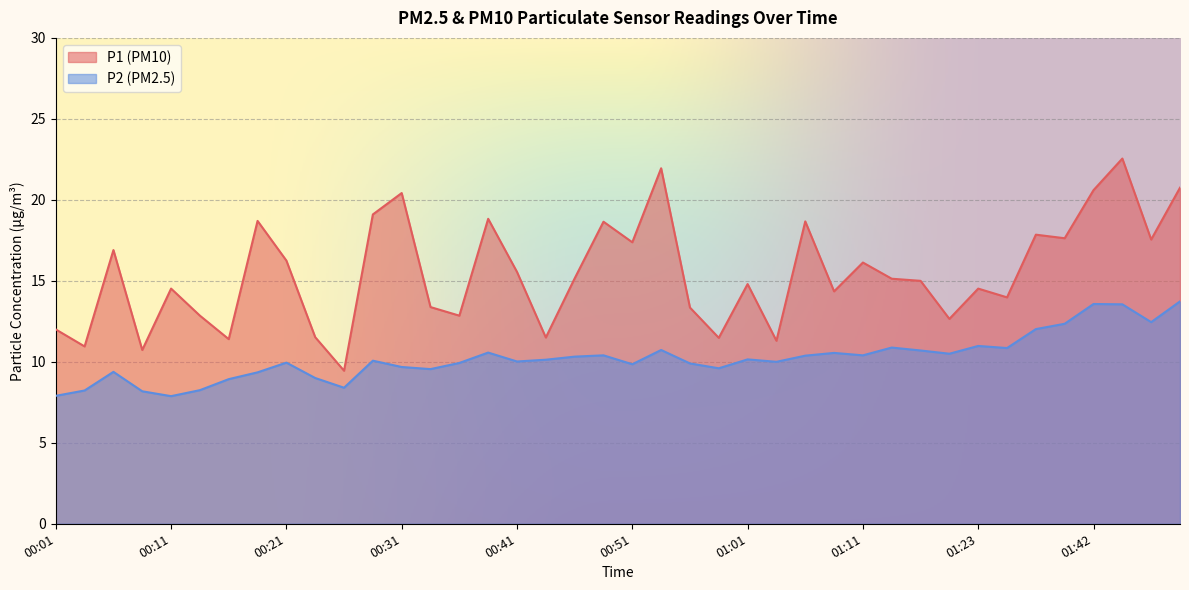

What is the difference between the P2 values at 00:29 and 00:36?

0.1